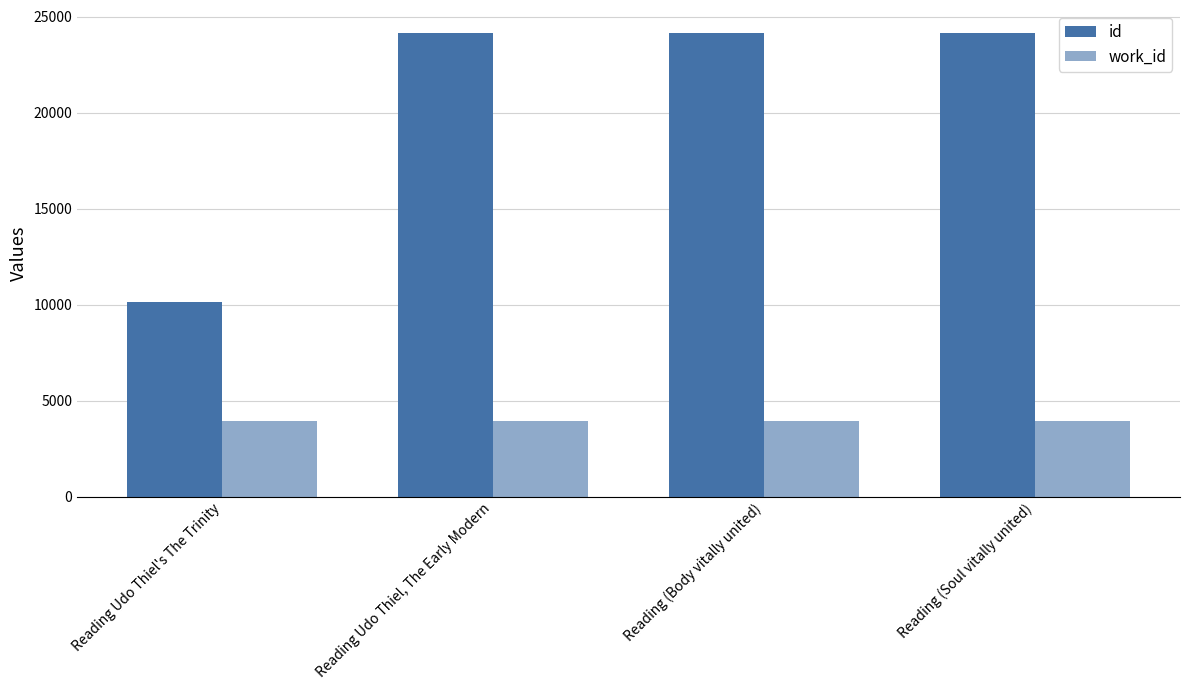

Does the chart contain any negative values?

No